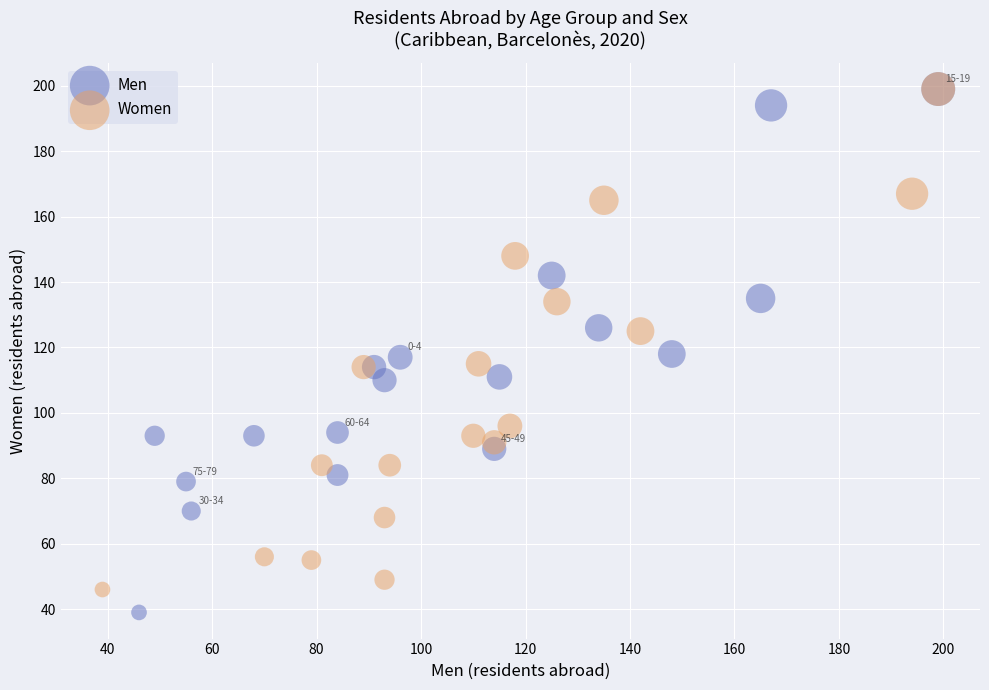

Which series reaches the minimum Y coordinate?

Men